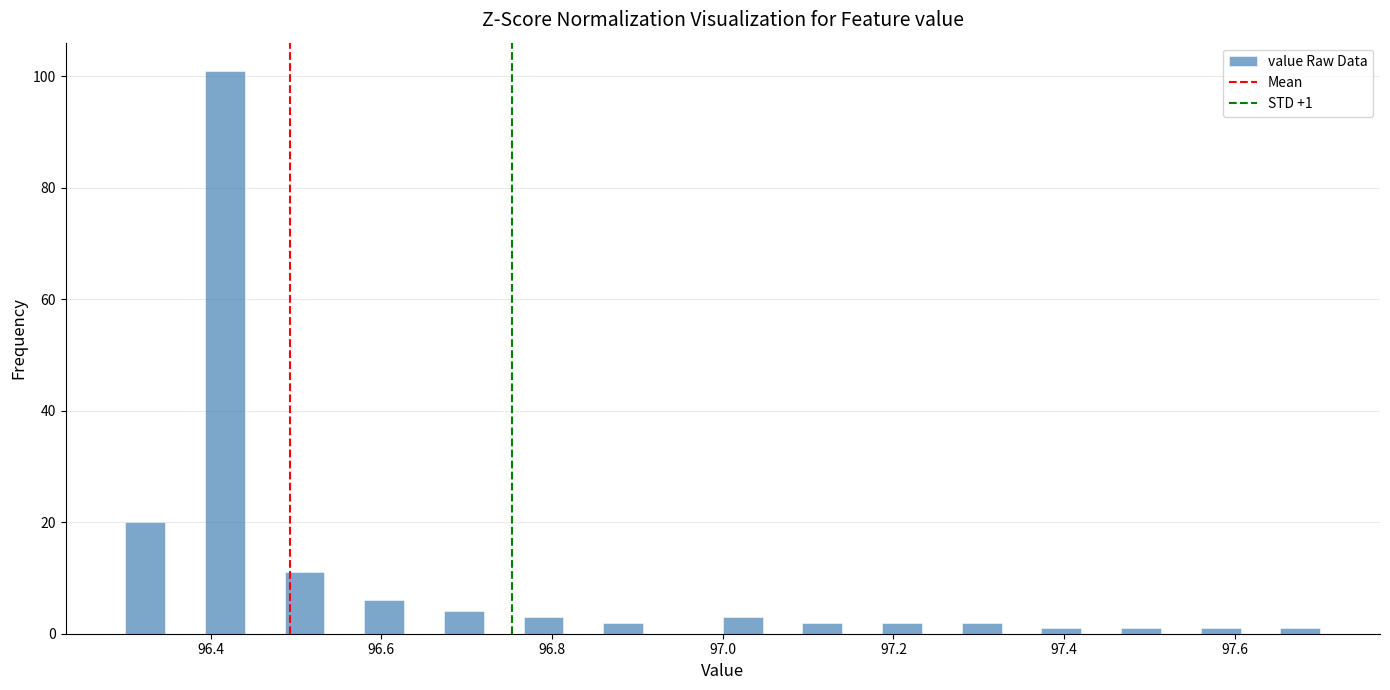

Read against the x-axis, roughly where is the centre of the tallest bar?

96.42